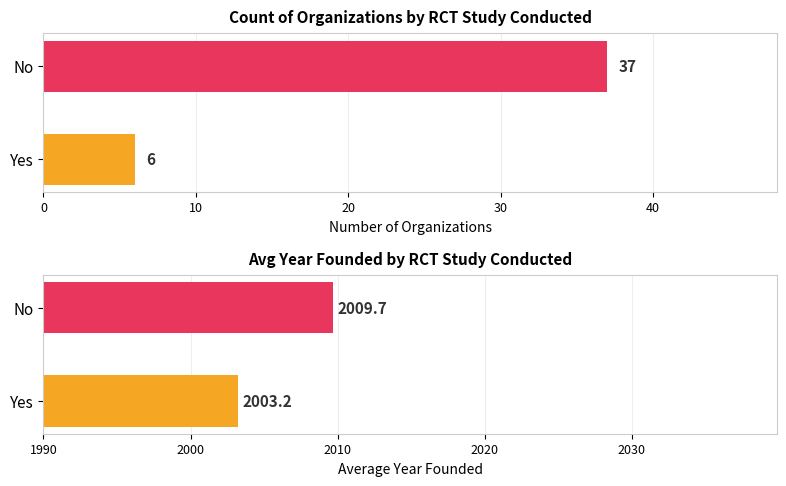

Is the value of Count at Yes greater than the value of Avg Year Founded at Yes?

No